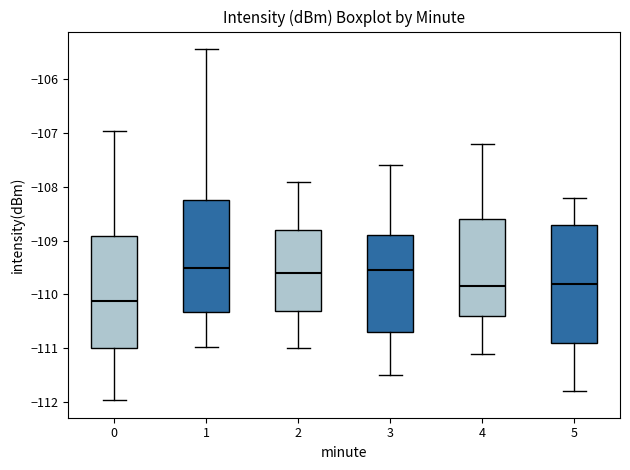

Reading left to right, read every box against the y-axis: the position of its median line, the range the box covers, and the ends of its whiskers. The values are not printed on the chart, so give them approximately, as read against the axis.

0: median -110.1, box -111.0 to -108.9, whiskers -112.0 to -107.0
1: median -109.5, box -110.3 to -108.2, whiskers -111.0 to -105.4
2: median -109.6, box -110.3 to -108.8, whiskers -111.0 to -107.9
3: median -109.5, box -110.7 to -108.9, whiskers -111.5 to -107.6
4: median -109.8, box -110.4 to -108.6, whiskers -111.1 to -107.2
5: median -109.8, box -110.9 to -108.7, whiskers -111.8 to -108.2